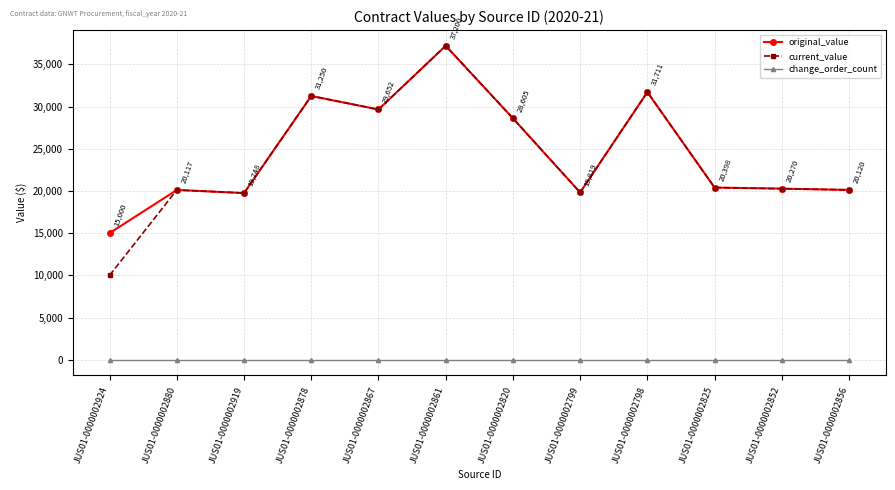

How many values in the original_value series are below 20398?

6